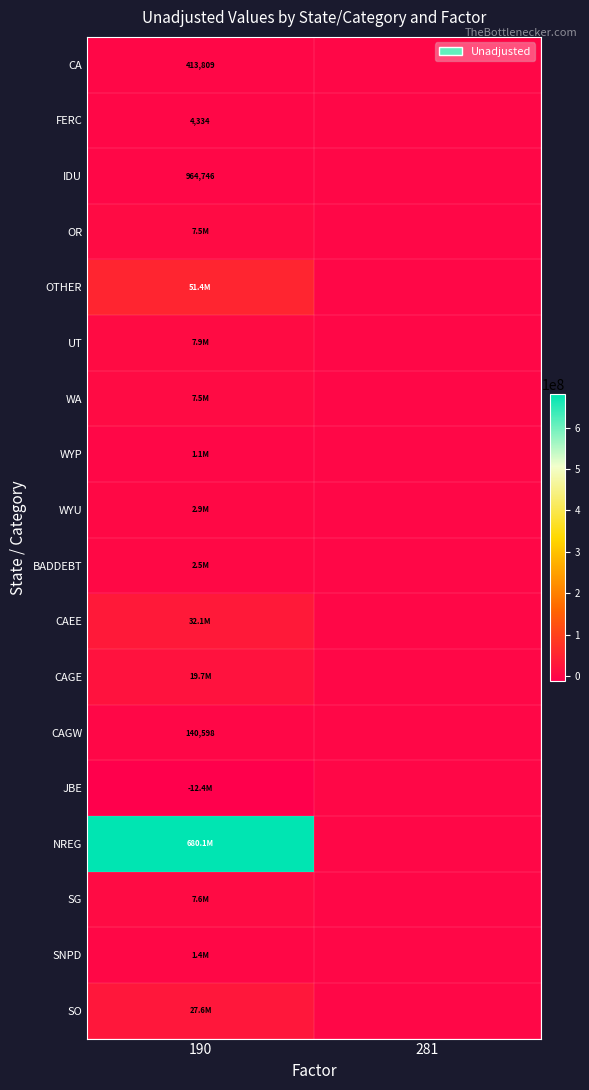

True or false: CAGW has a value of 140598 at 190.

True